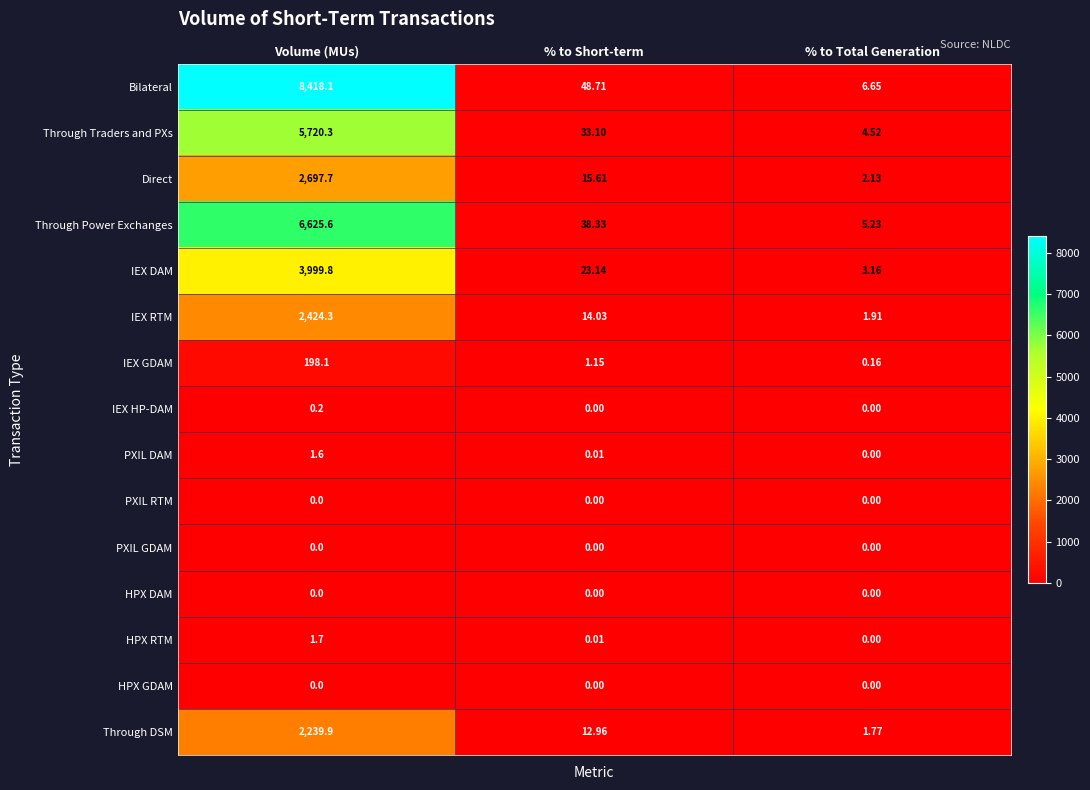

Which series has the largest total across all categories?

Bilateral